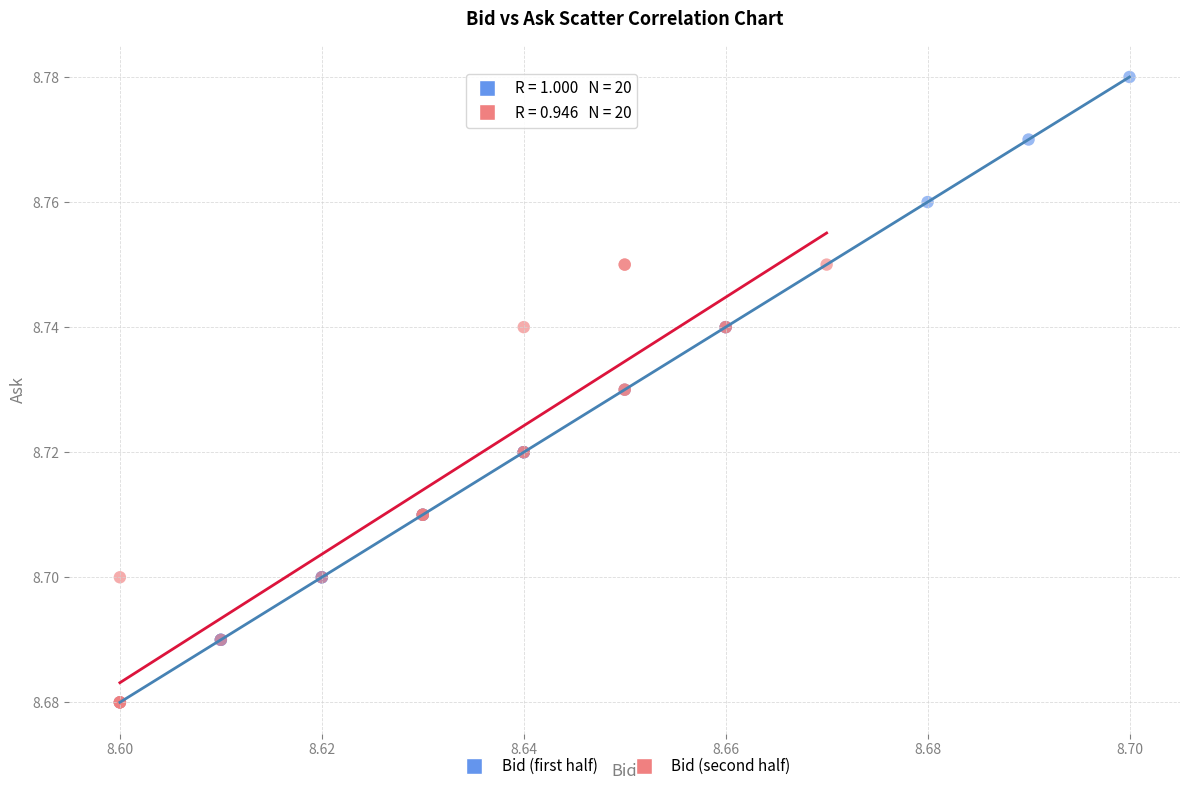

Which series has the widest spread of Y values?

Bid (first half)